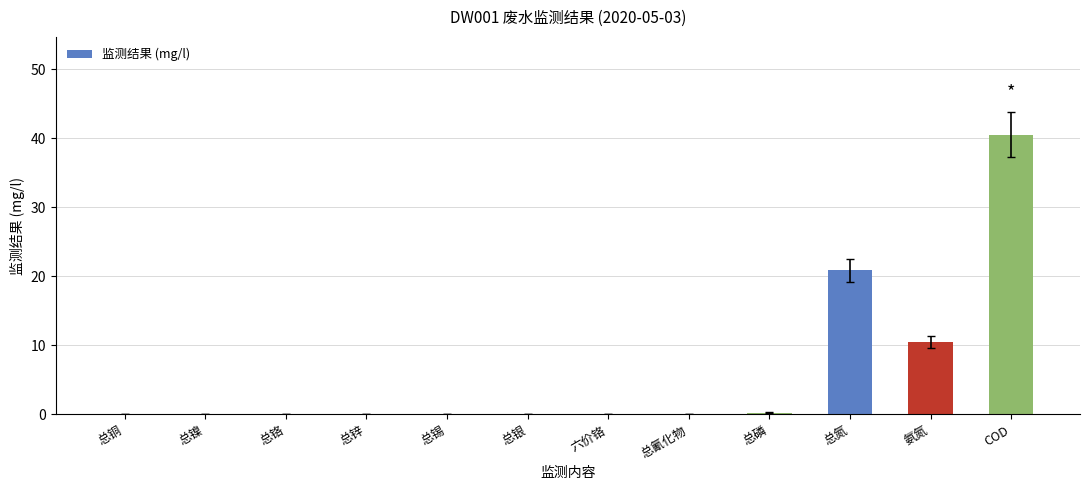

The chart shows a value of -18.9 at 六价铬. True or false?

False